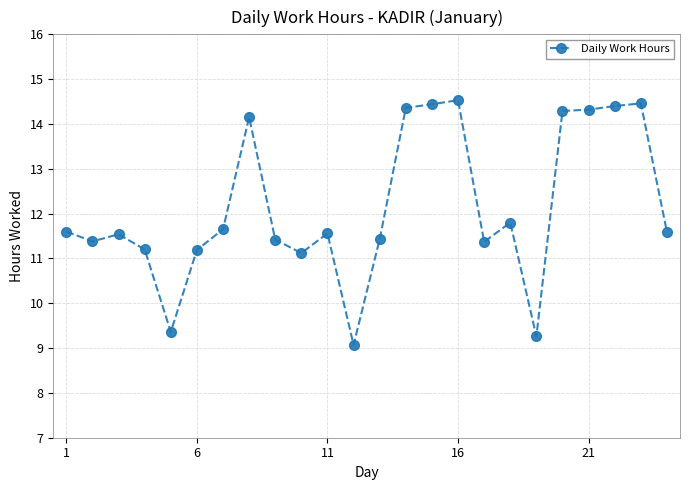

What is the sum of all values?

291.5